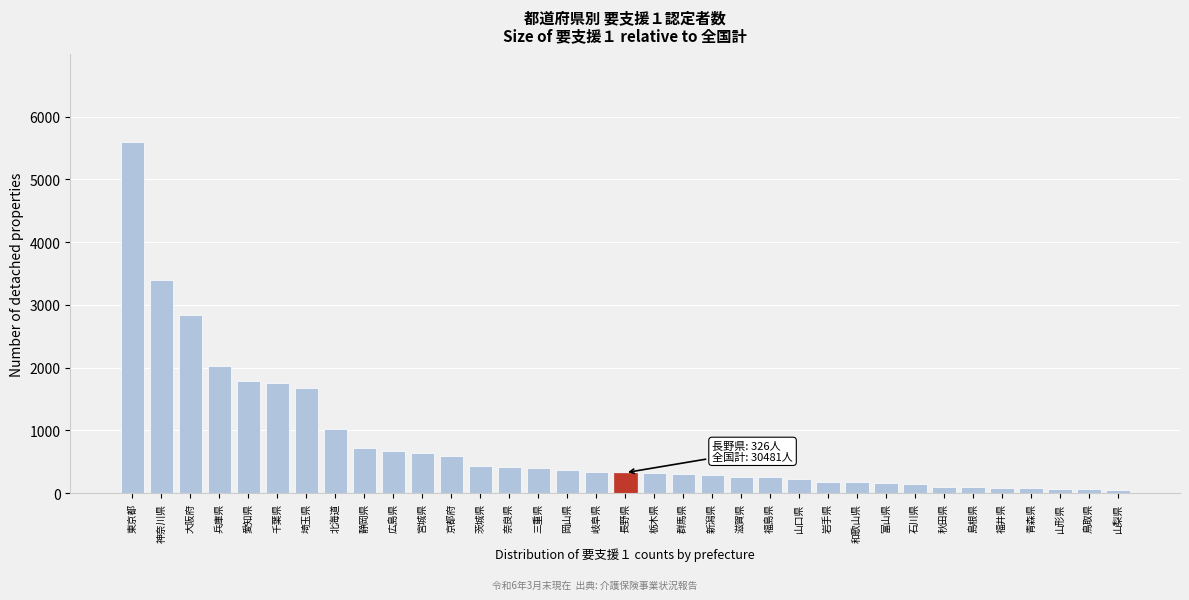

Read the value at 三重県.

396